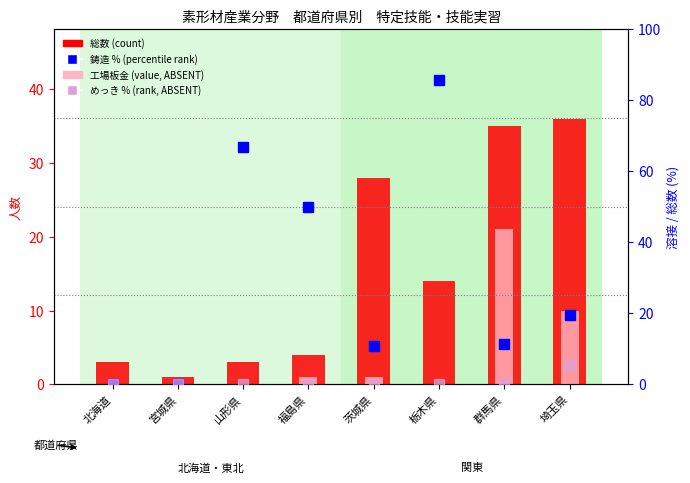

What is the sum of the 鋳造 % (percentile rank) values at 埼玉県 and 山形県?

86.1